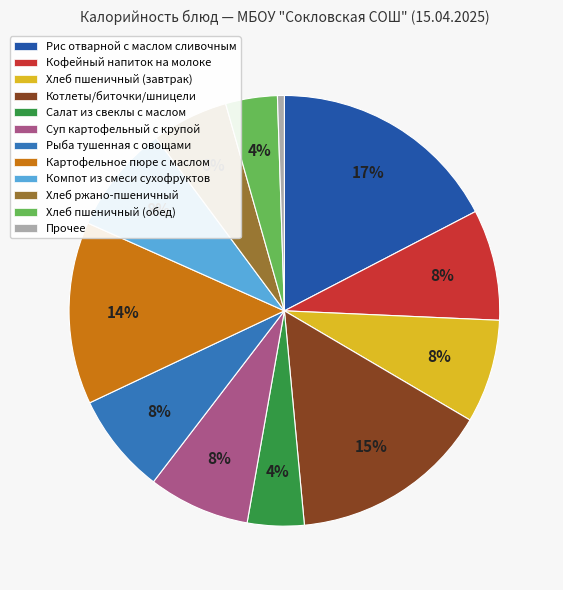

To the nearest percent, what percentage of the pie is Хлеб пшеничный (завтрак)?

8%